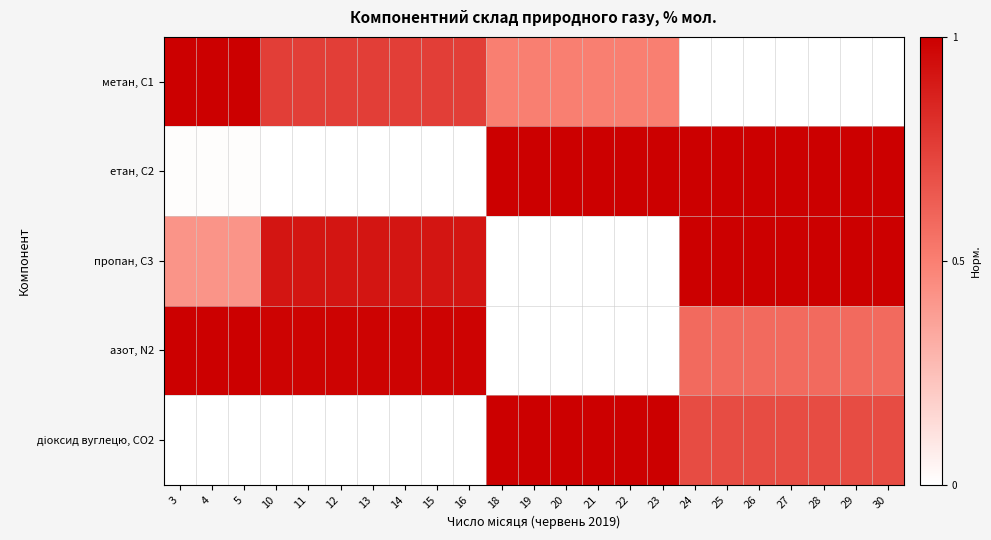

At which category does the chart reach its minimum across all series?

24